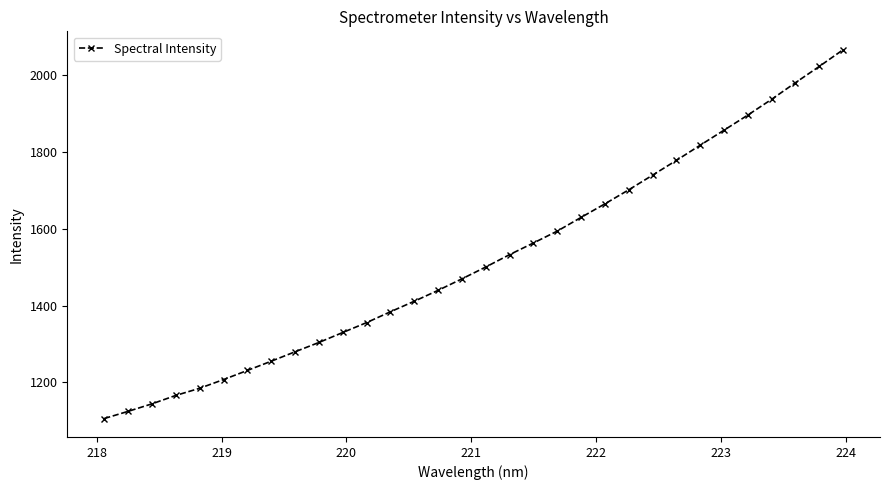

What is the maximum value shown in the chart?

2065.0